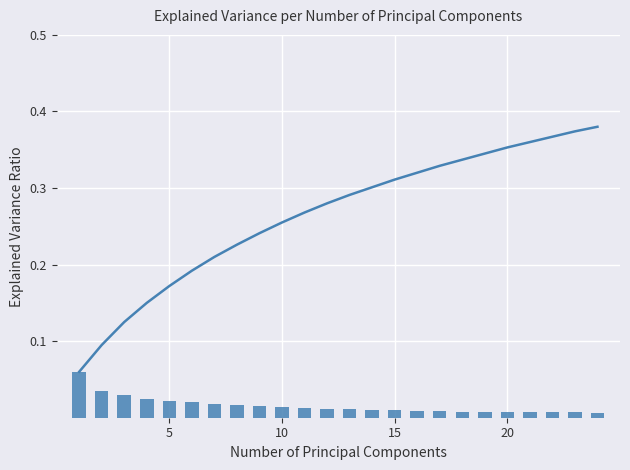

Which series has the largest total across all categories?

Cumulative Explained Variance